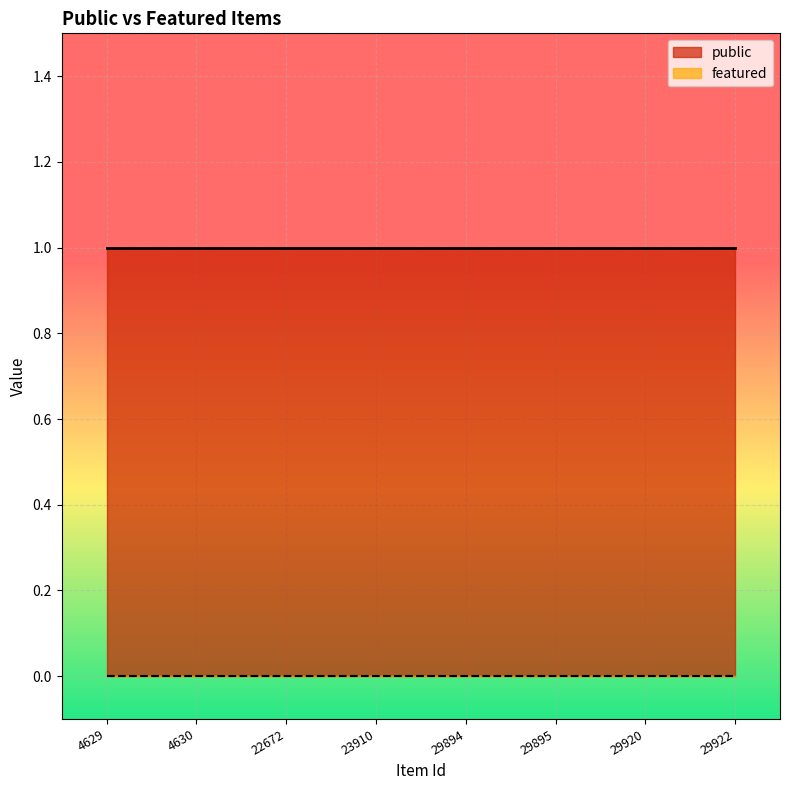

Between 4630 and 22672, which is larger?

4630